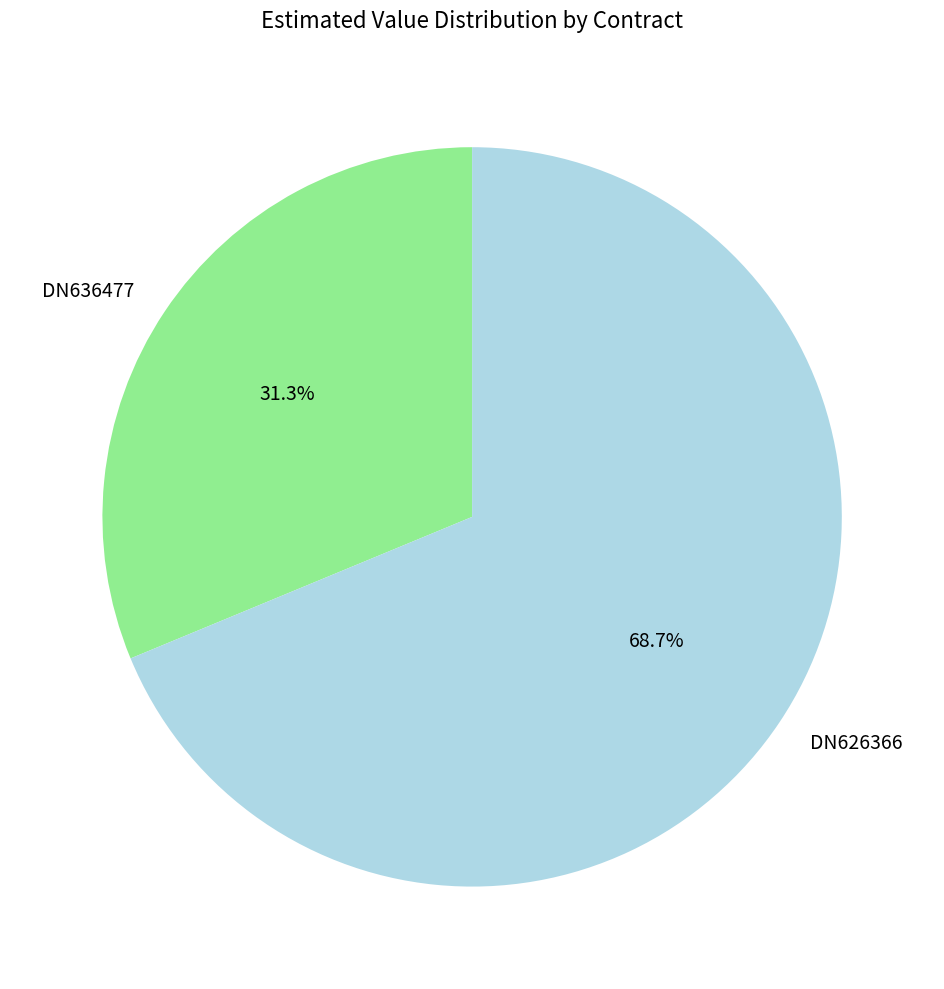

The DN626366 slice represents 69% of the pie. True or false?

True